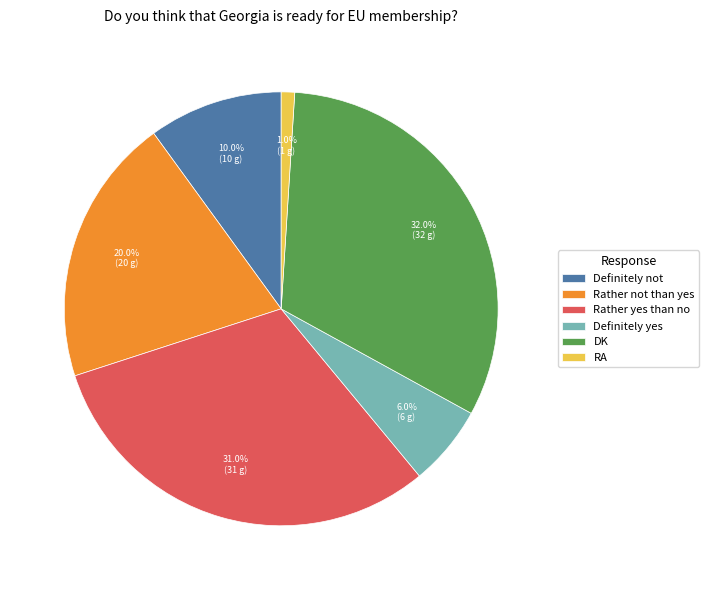

Approximately how many times larger is the value at RA compared to Definitely yes?

0.2